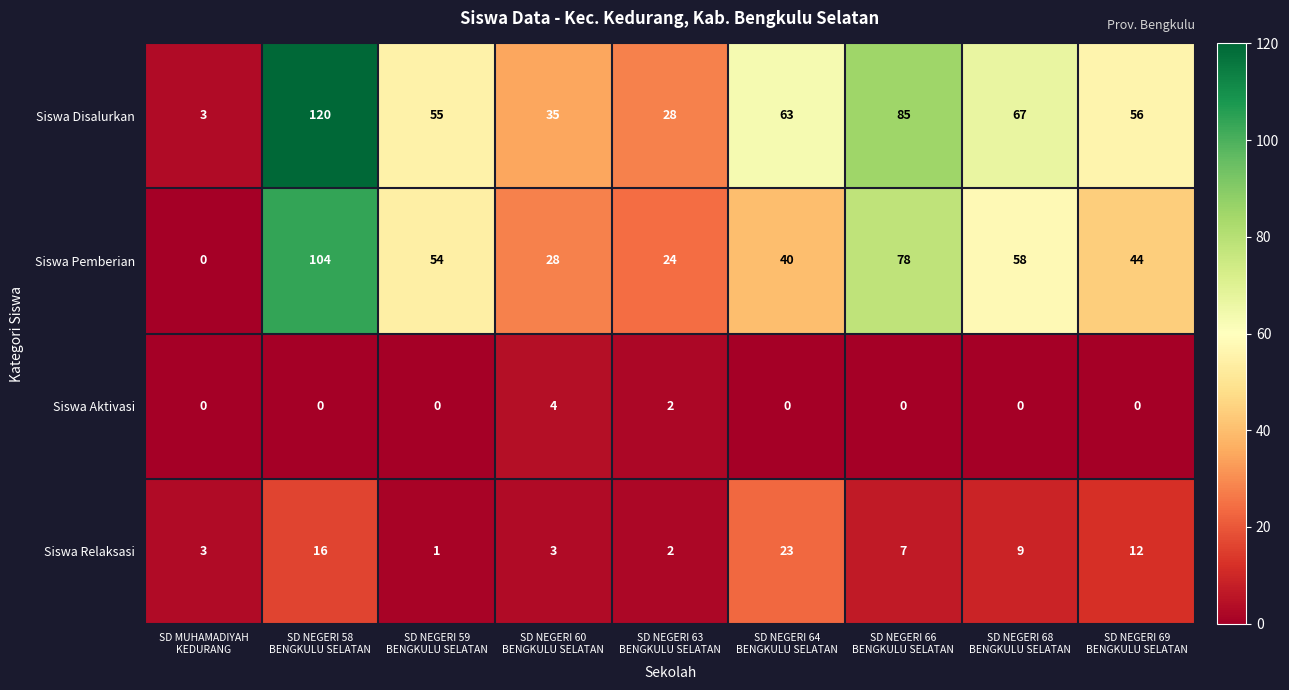

How many Siswa Aktivasi values are between 0 and 1?

7